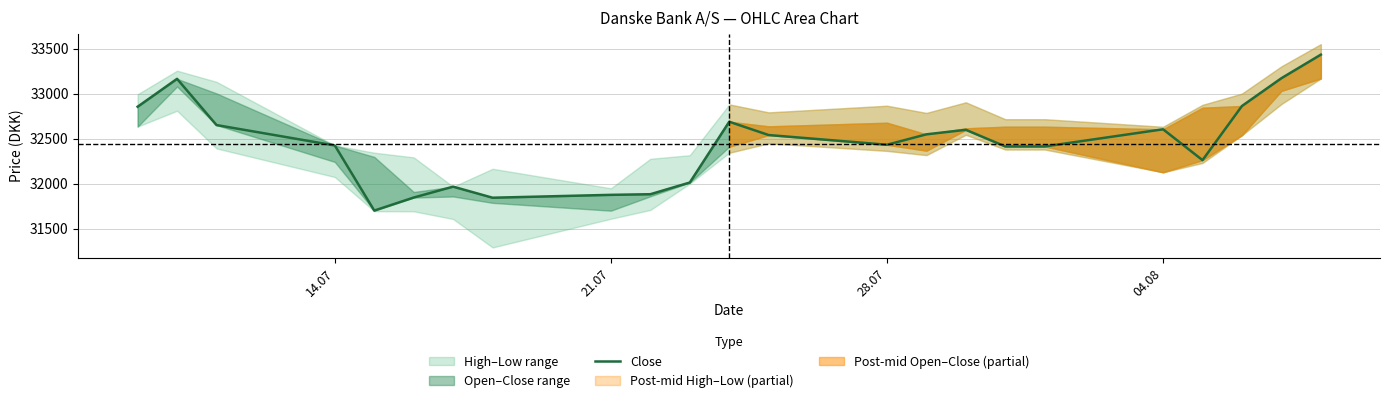

What is the maximum value shown in the chart?

33434